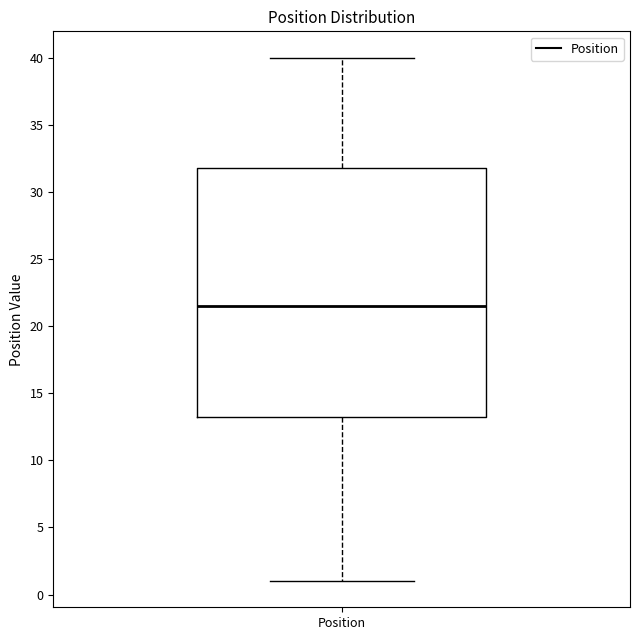

Where does the lower whisker of the box for Position end on the y-axis? The values are not printed on the chart, so give them approximately, as read against the axis.

1.0